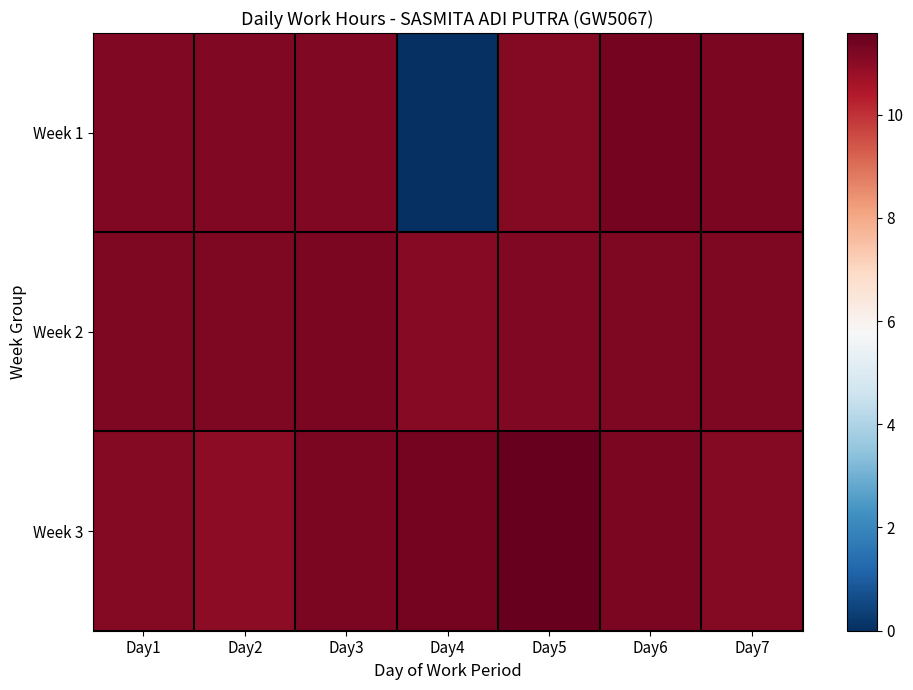

Which series changed the most between Day3 and Day7?

Week 3